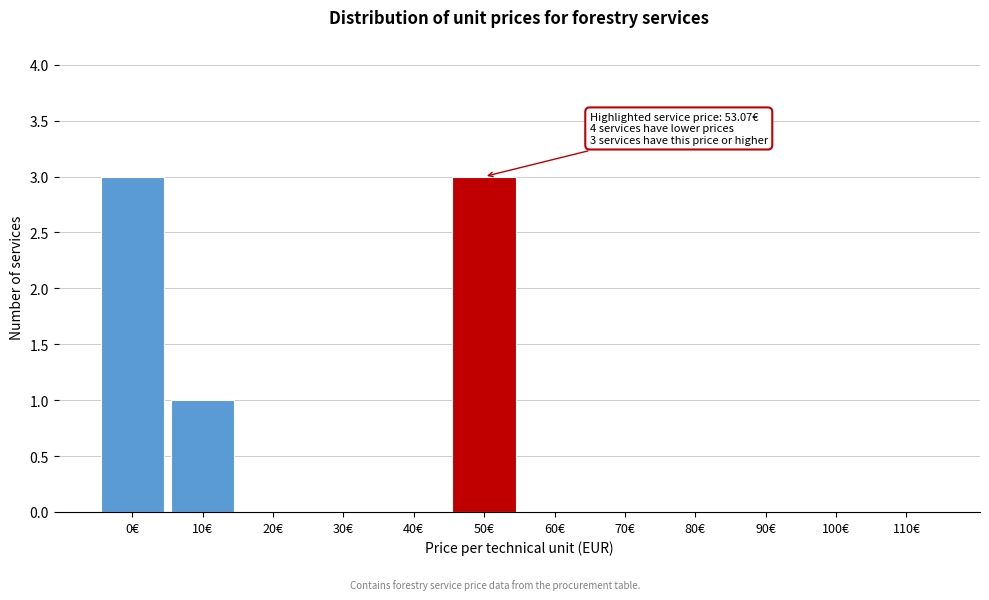

Reading right to left, extract all data points from this chart.

110€=0	100€=0	90€=0	80€=0	70€=0	60€=0	50€=3	40€=0	30€=0	20€=0	10€=1	0€=3